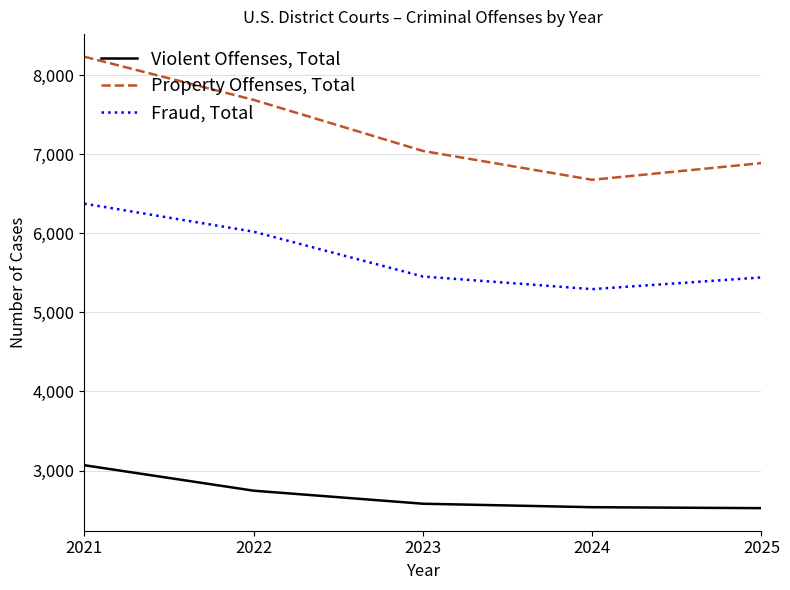

What is the sum of the Property Offenses, Total values at 2024 and 2023?

13719